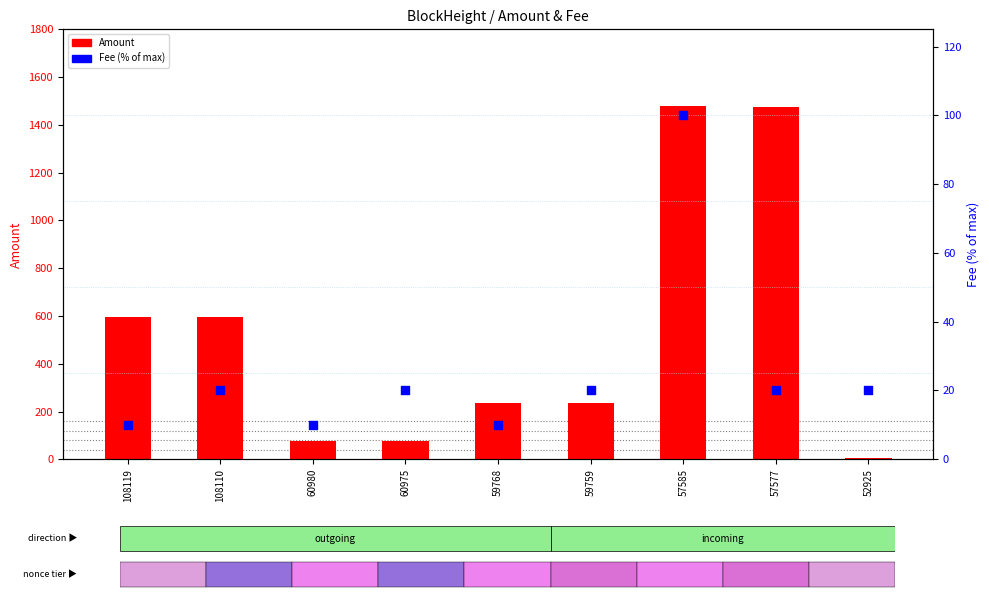

Which series has the largest Y range (max minus min)?

Amount